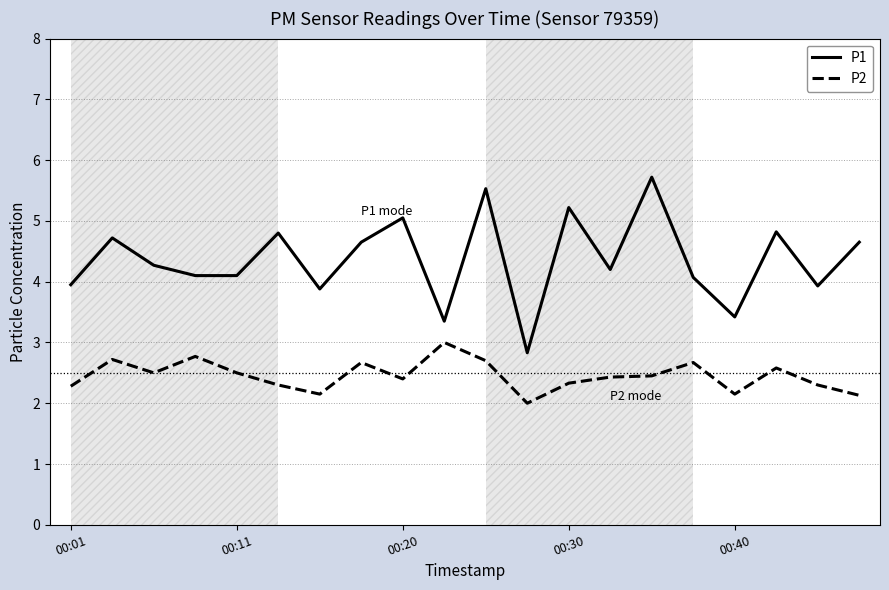

What is the minimum value shown in the chart?

2.0